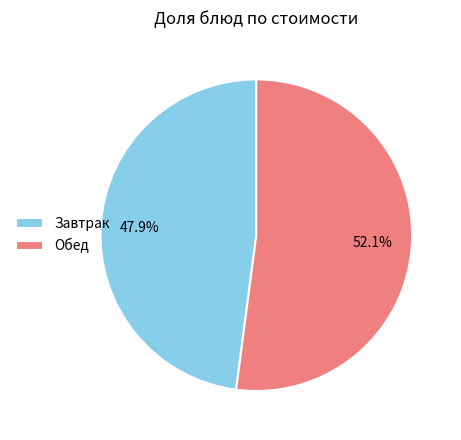

Rank the categories by value from lowest to highest.

Завтрак, Обед